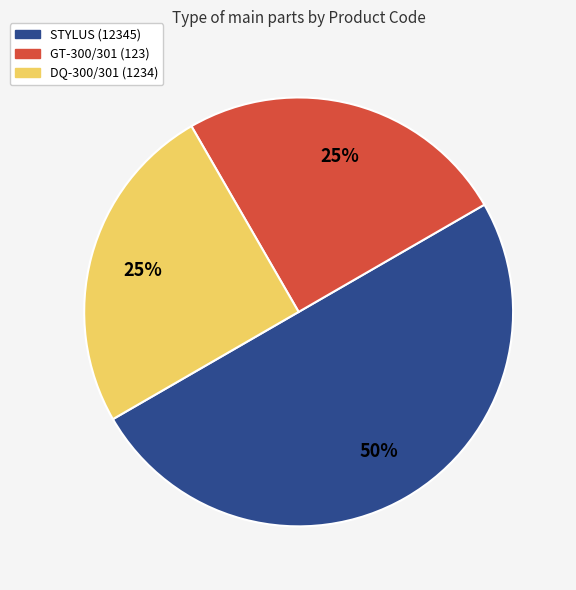

To the nearest percent, what is the difference between the largest and smallest slice percentages?

25%